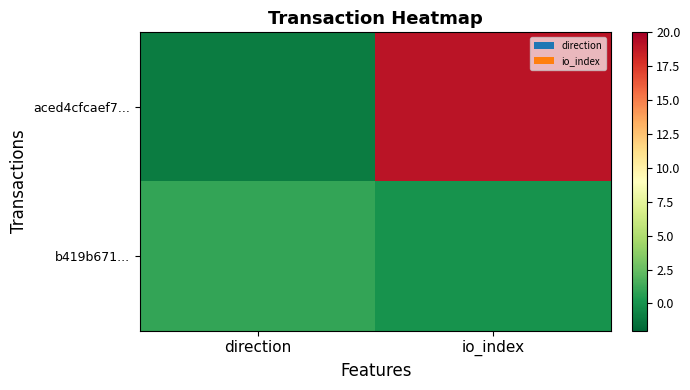

At how many categories does at least one series exceed 3?

1